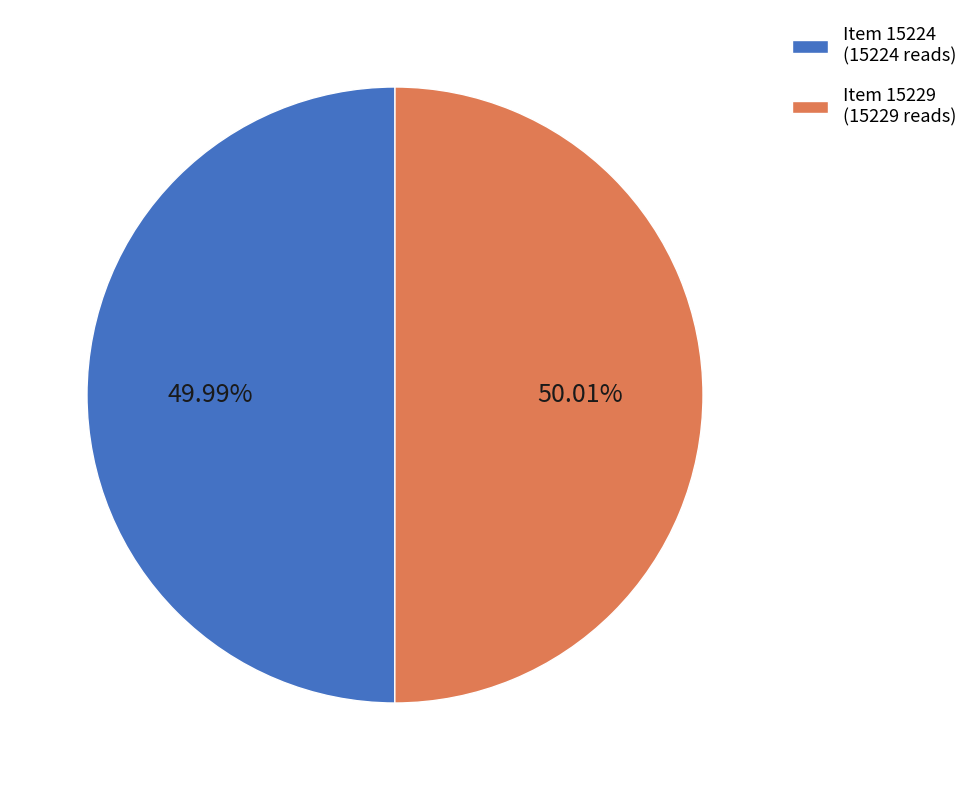

Does any single category account for the majority?

Yes